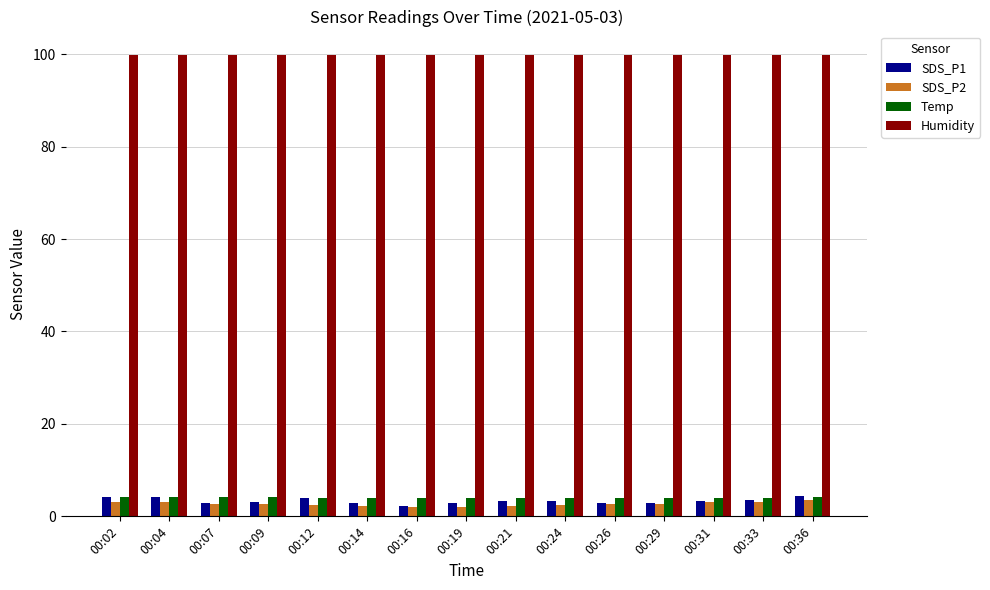

What is the difference between the highest and lowest values at 00:12?

97.5